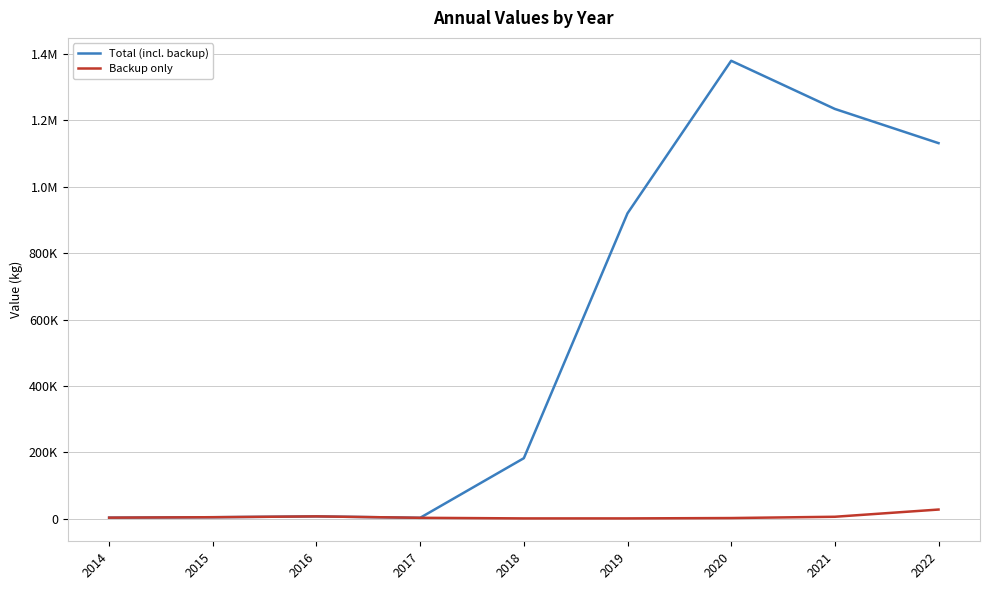

The value of Total (incl. backup) at 2014 is 3282. True or false?

True